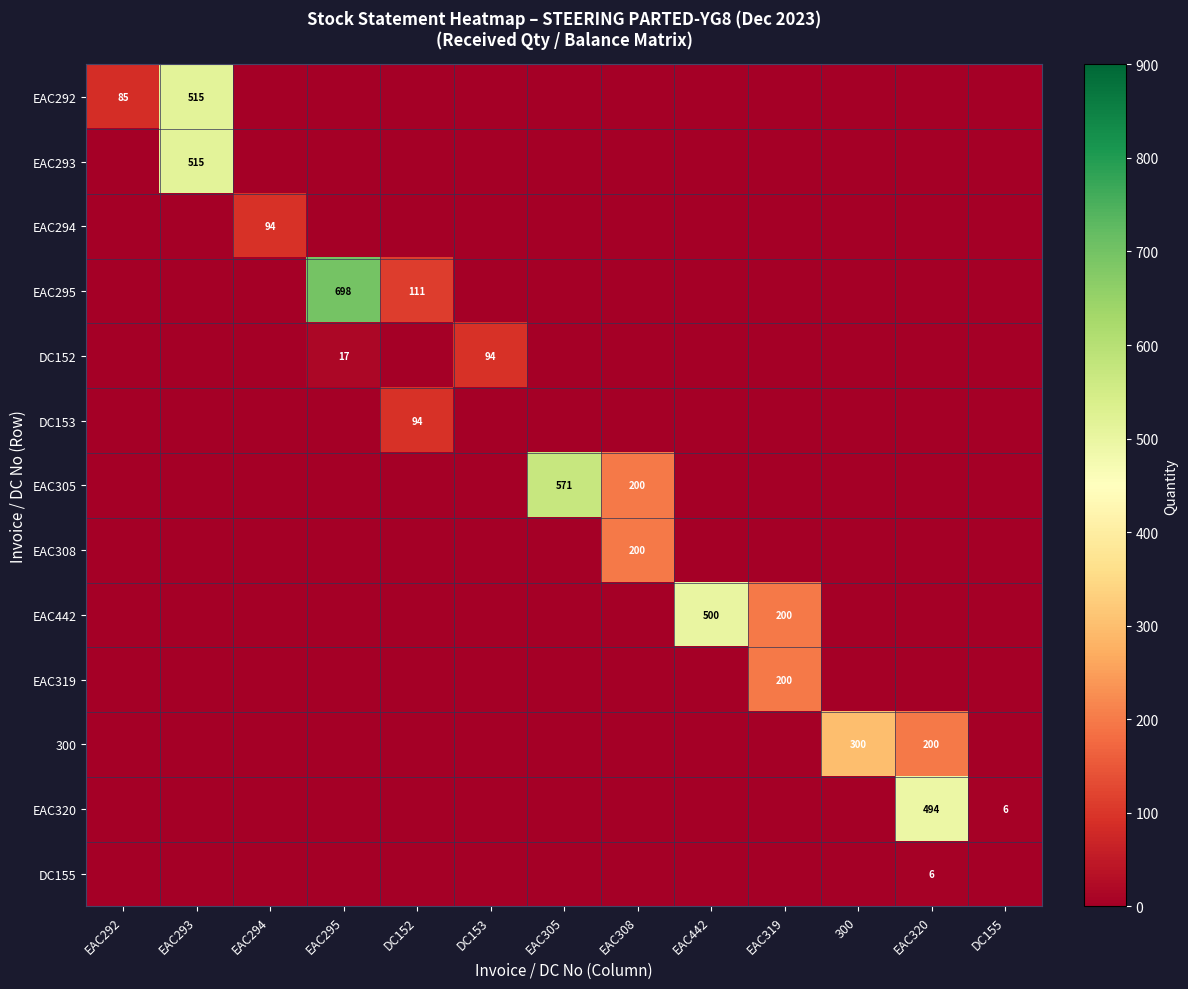

What is the sum of all EAC308 values?

200